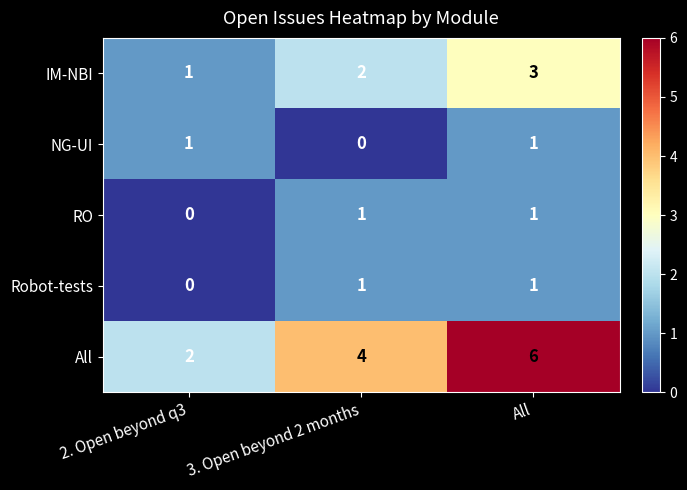

At which category is the sum across all series the highest?

All